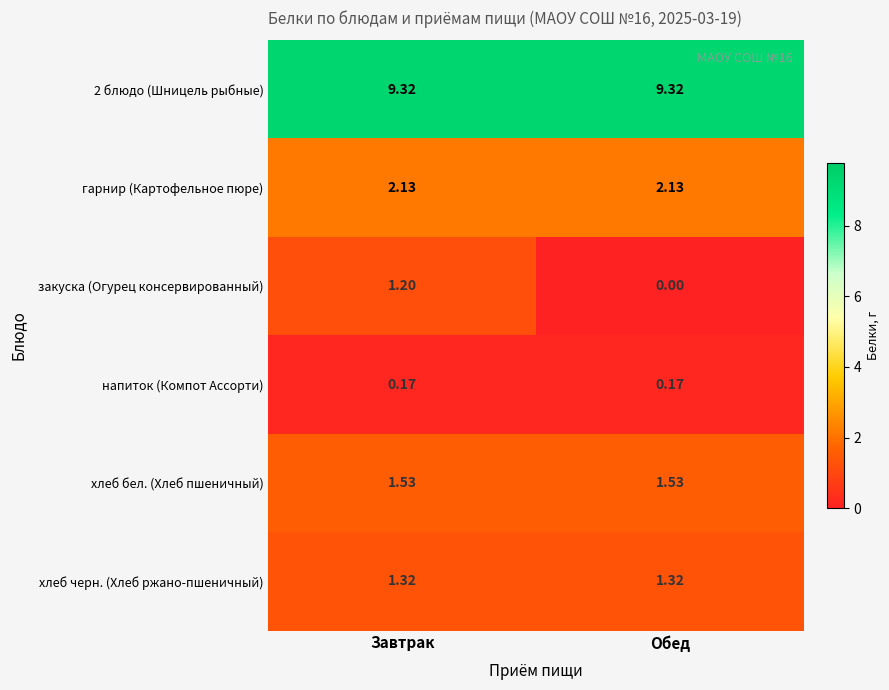

At which category is the sum across all series the highest?

Завтрак